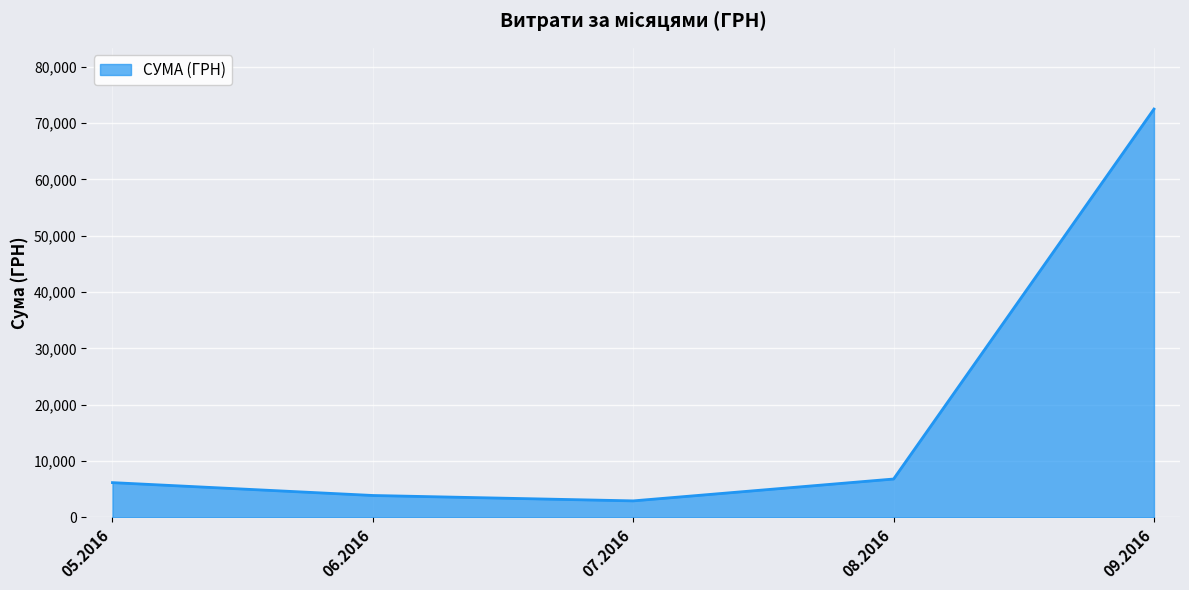

True or false: the data has more than 1 interior local peaks.

False